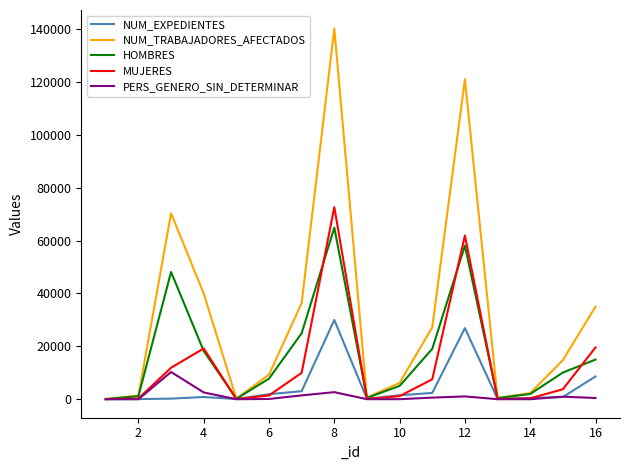

Does the chart display data point markers on the line(s)?

No